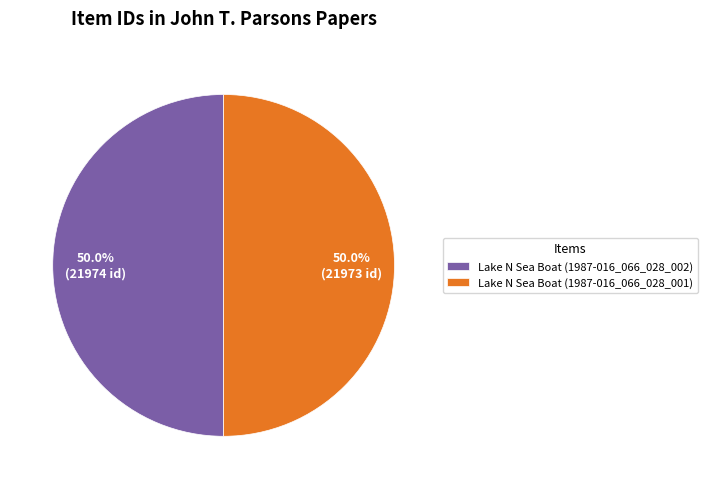

How many slices are in this pie chart?

2